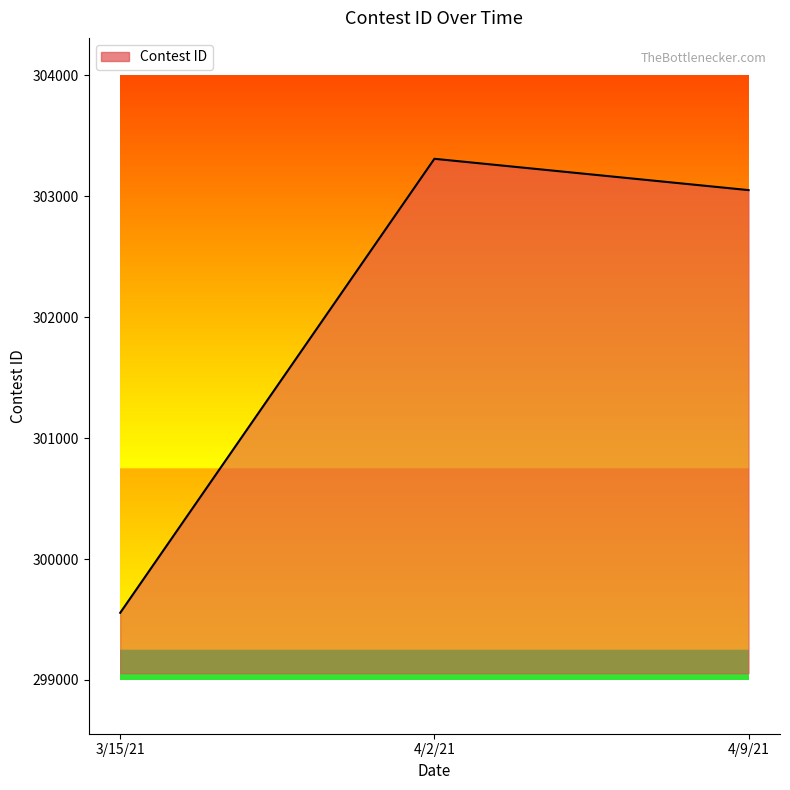

What is the smallest value displayed?

299555